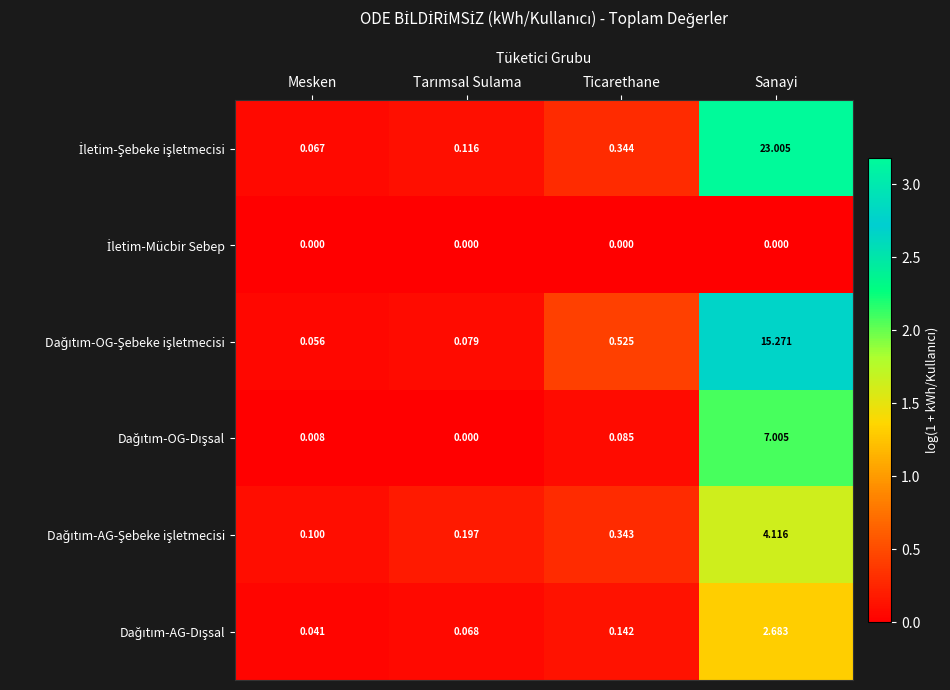

At which category is the sum across all series the highest?

Sanayi